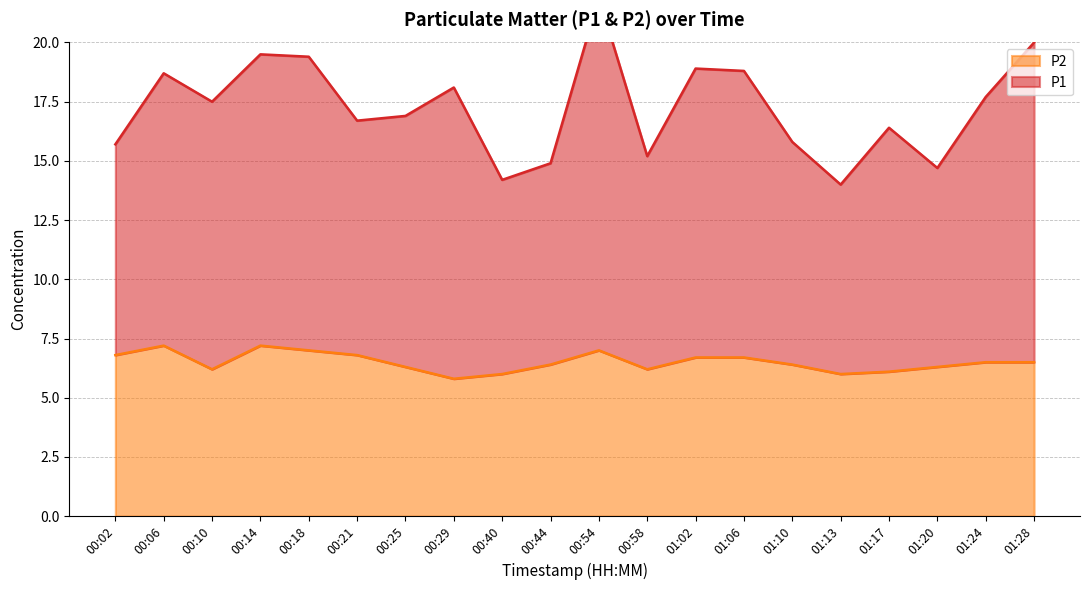

The value of P1 at 01:06 is 11.1. True or false?

False